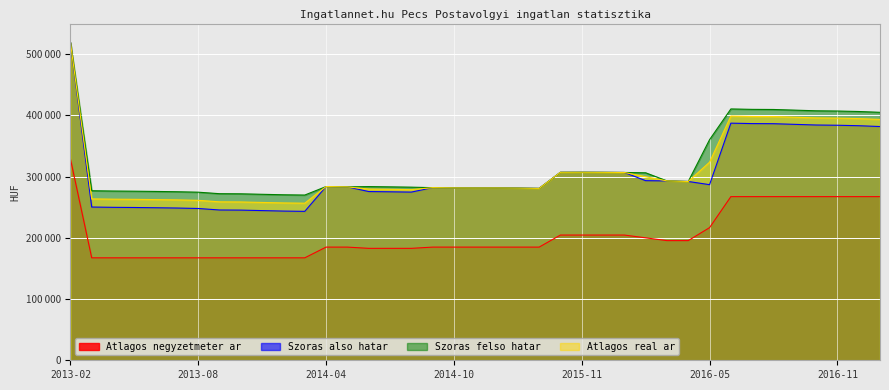

Is it true that Szoras felso hatar equals 160226 at 2016-11?

False